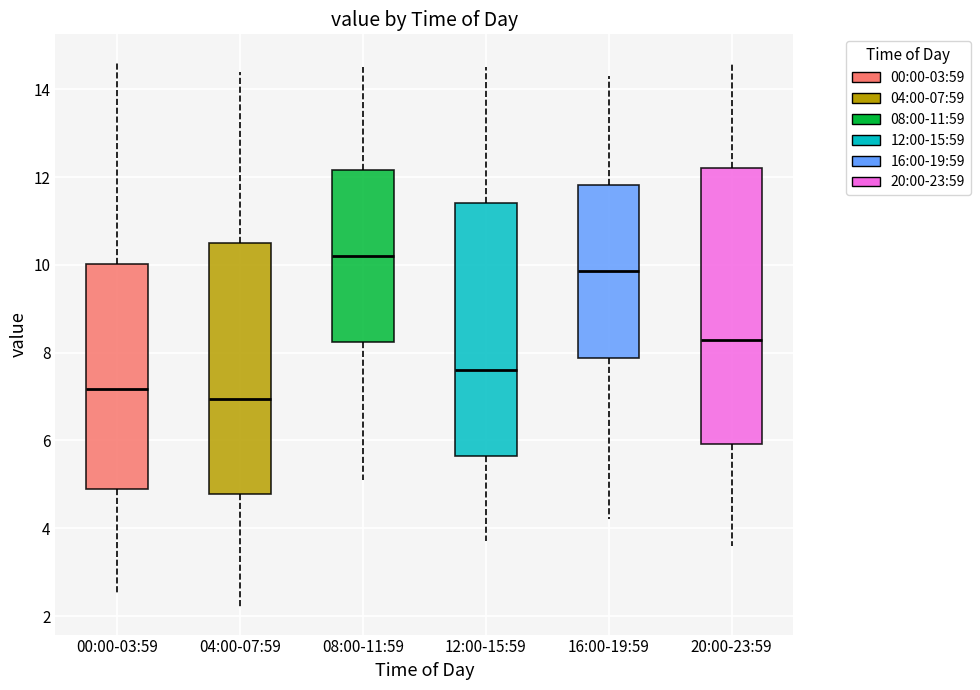

Comparing the boxes themselves (not the whiskers), which one is the tallest?

20:00-23:59